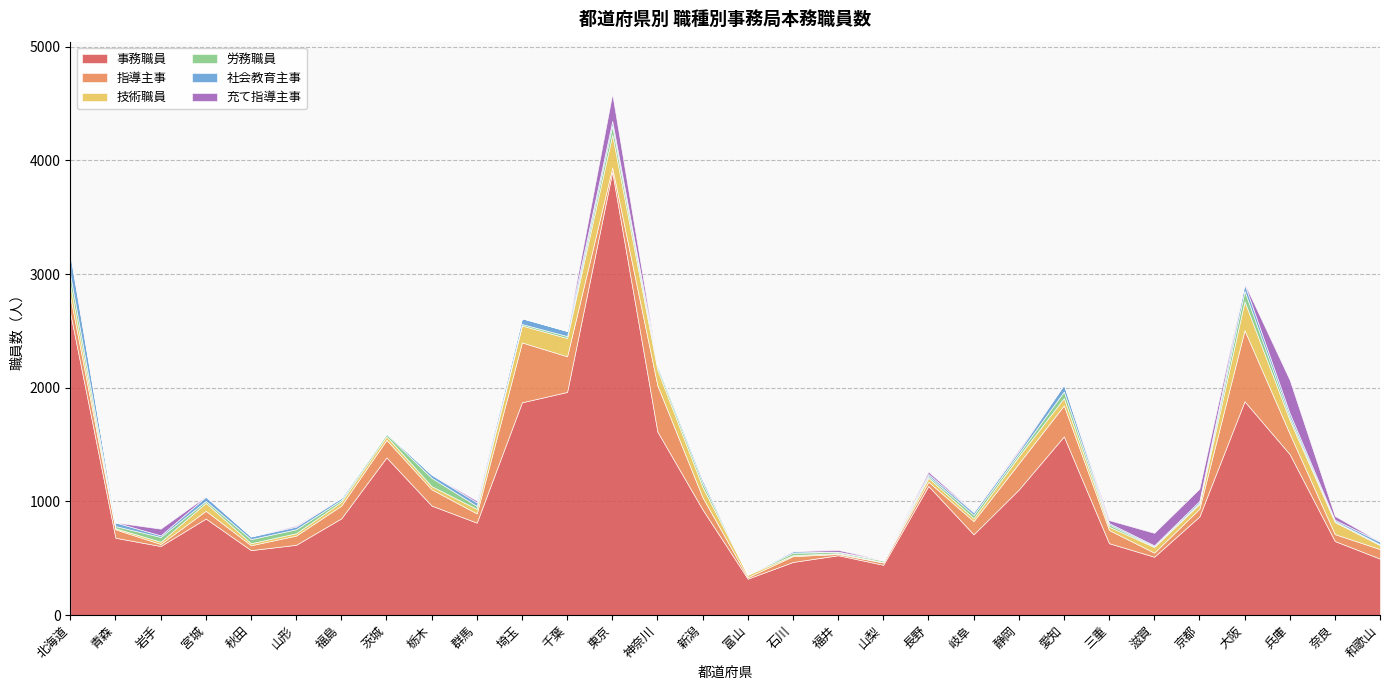

Rank the categories by 技術職員 value from highest to lowest.

東京, 大阪, 千葉, 埼玉, 神奈川, 兵庫, 奈良, 北海道, 新潟, 宮城, 愛知, 静岡, 滋賀, 京都, 群馬, 和歌山, 長野, 福島, 茨城, 三重, 栃木, 岐阜, 山形, 富山, 岩手, 秋田, 青森, 石川, 福井, 山梨